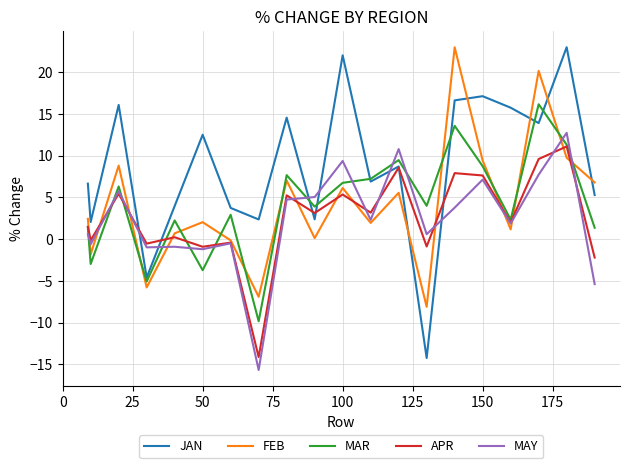

What is the minimum value shown in the chart?

-15.7